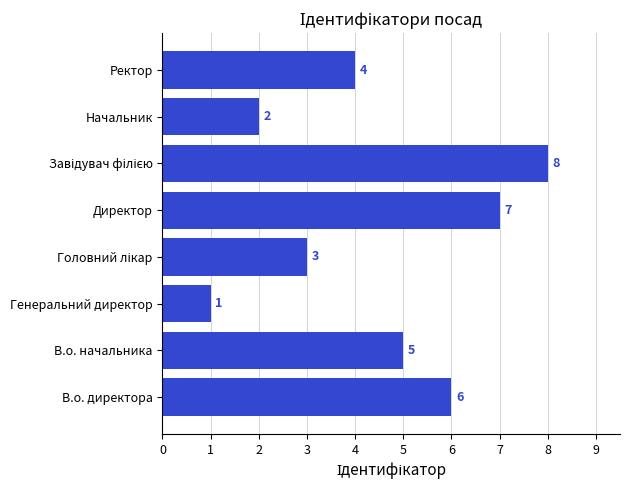

What is the difference between the maximum and minimum values?

7